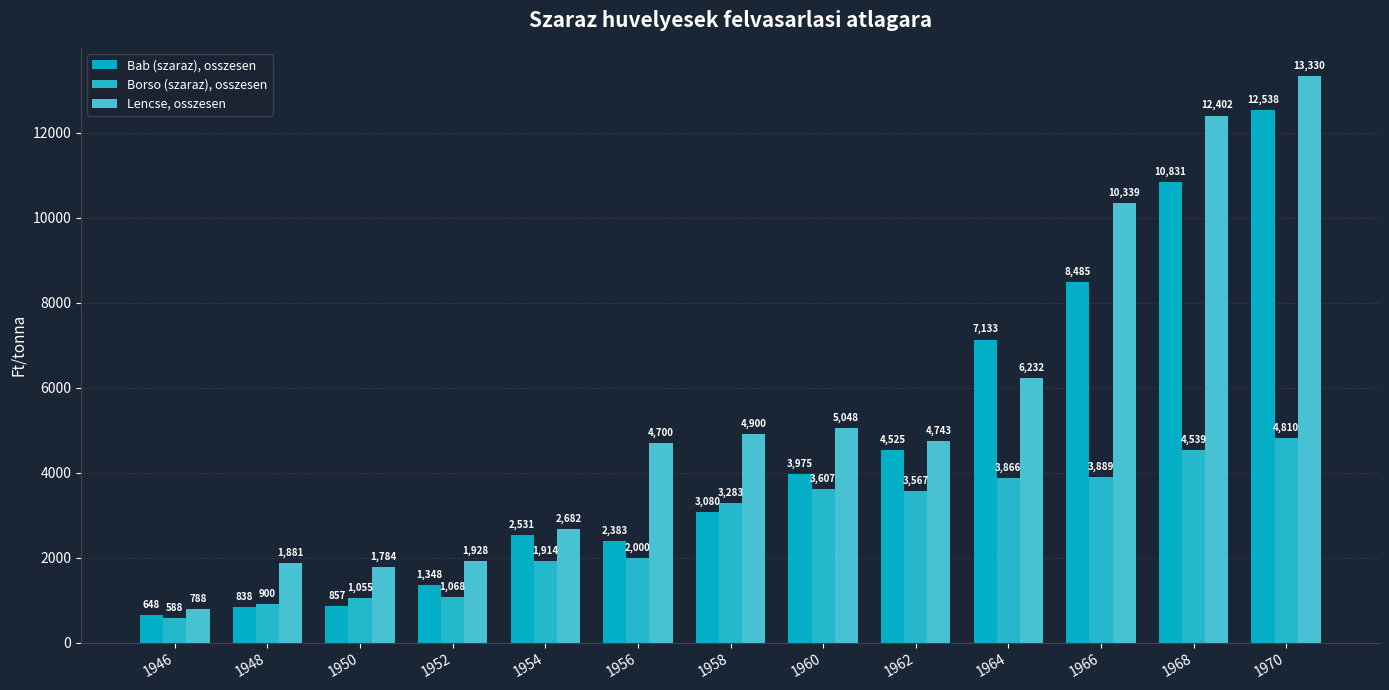

At which category is the sum across all series the highest?

1970